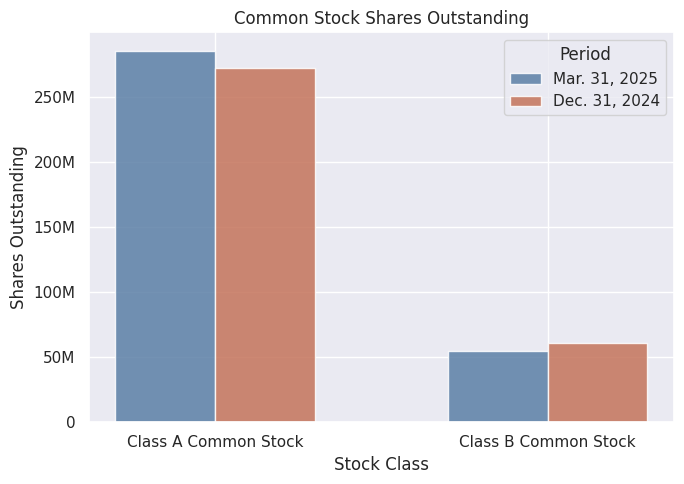

Rank the series by their average value, from highest to lowest.

Mar. 31, 2025, Dec. 31, 2024